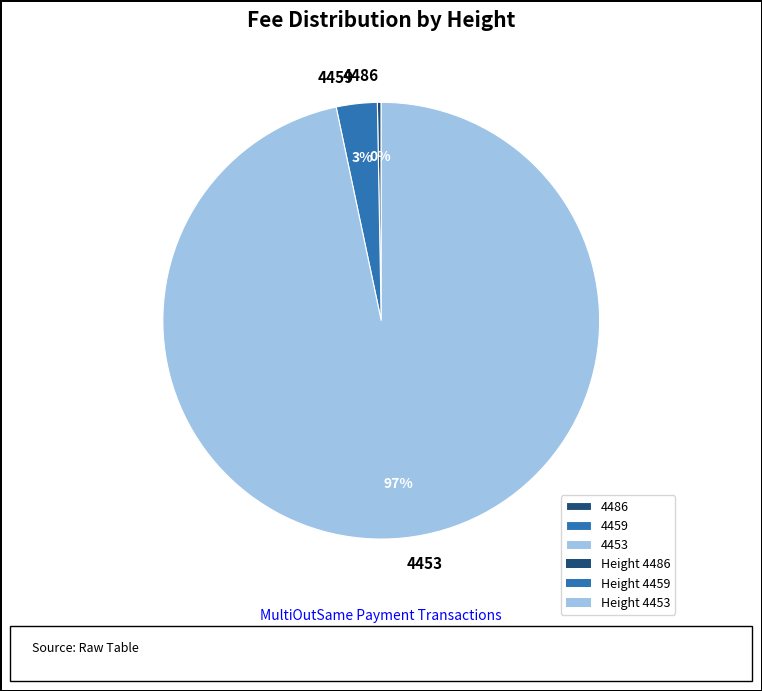

Which category accounts for the majority?

4453